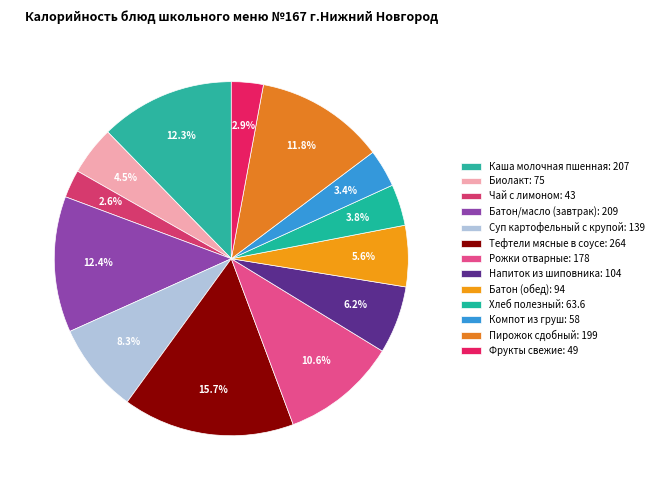

Does Напиток из шиповника represent more than half of the total?

No